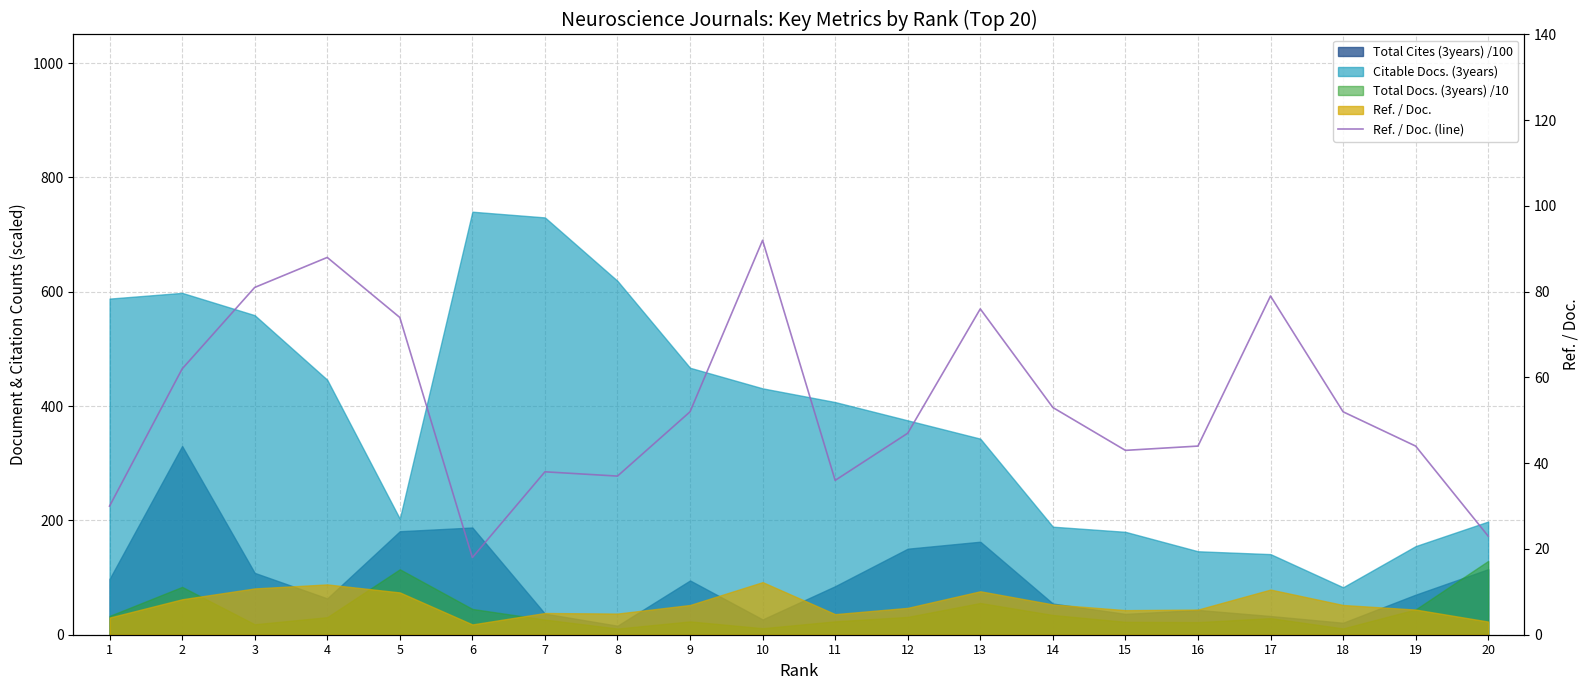

What is the change in value from 5 to 8?

-37